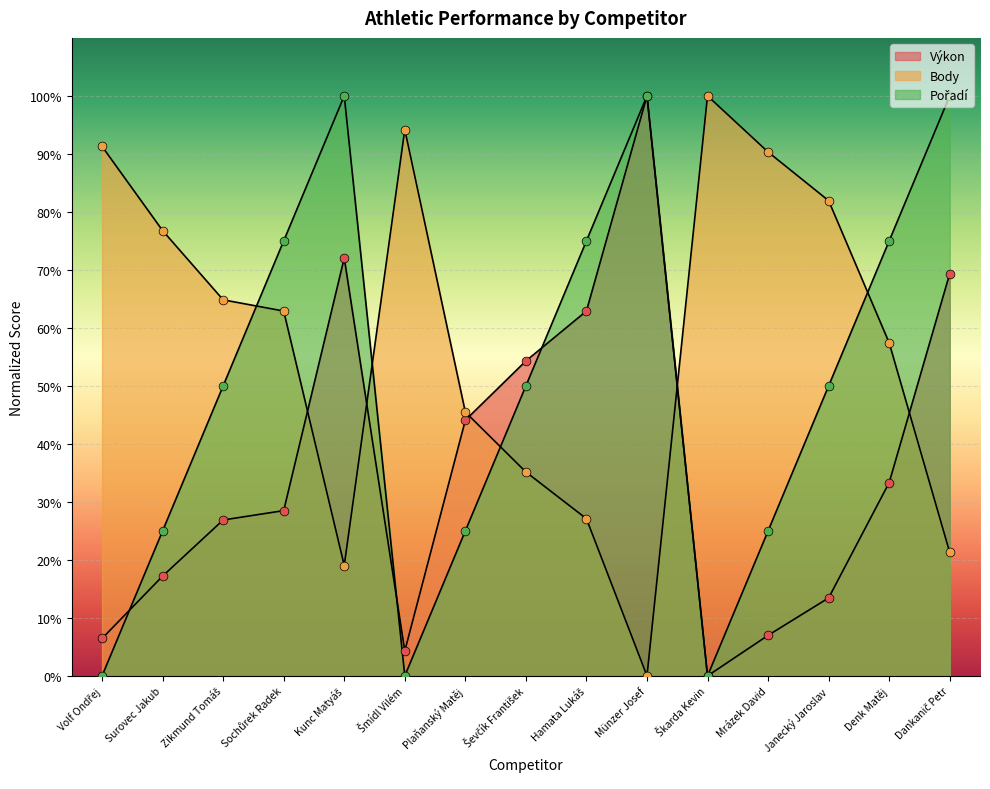

Is the value of Body at Zikmund Tomáš greater than the value of Pořadí at Mrázek David?

Yes